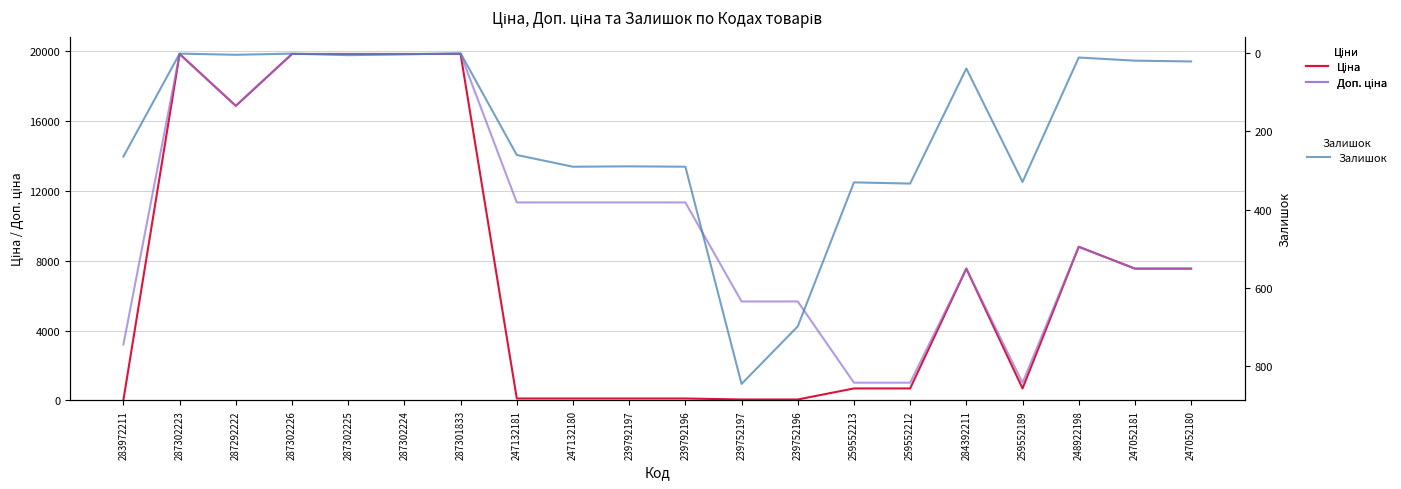

At which category is the sum across all series the highest?

287302225